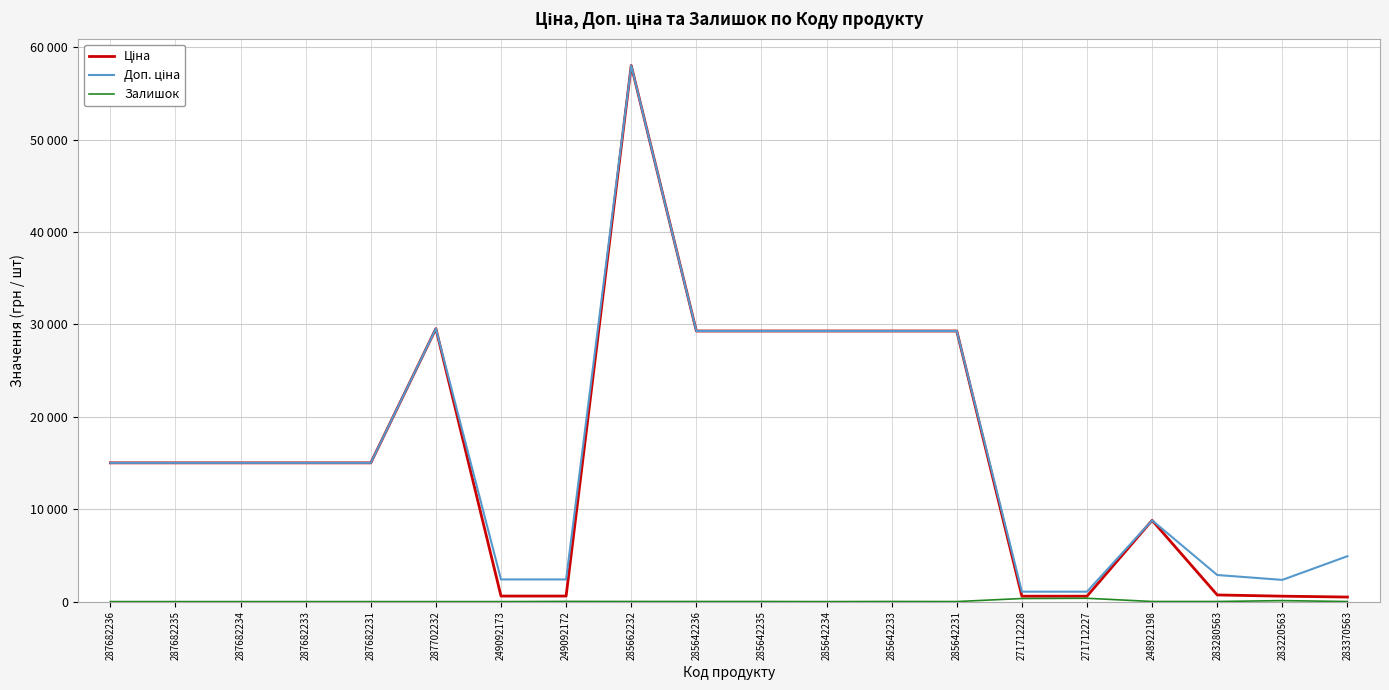

Does the chart have visible grid lines?

Yes